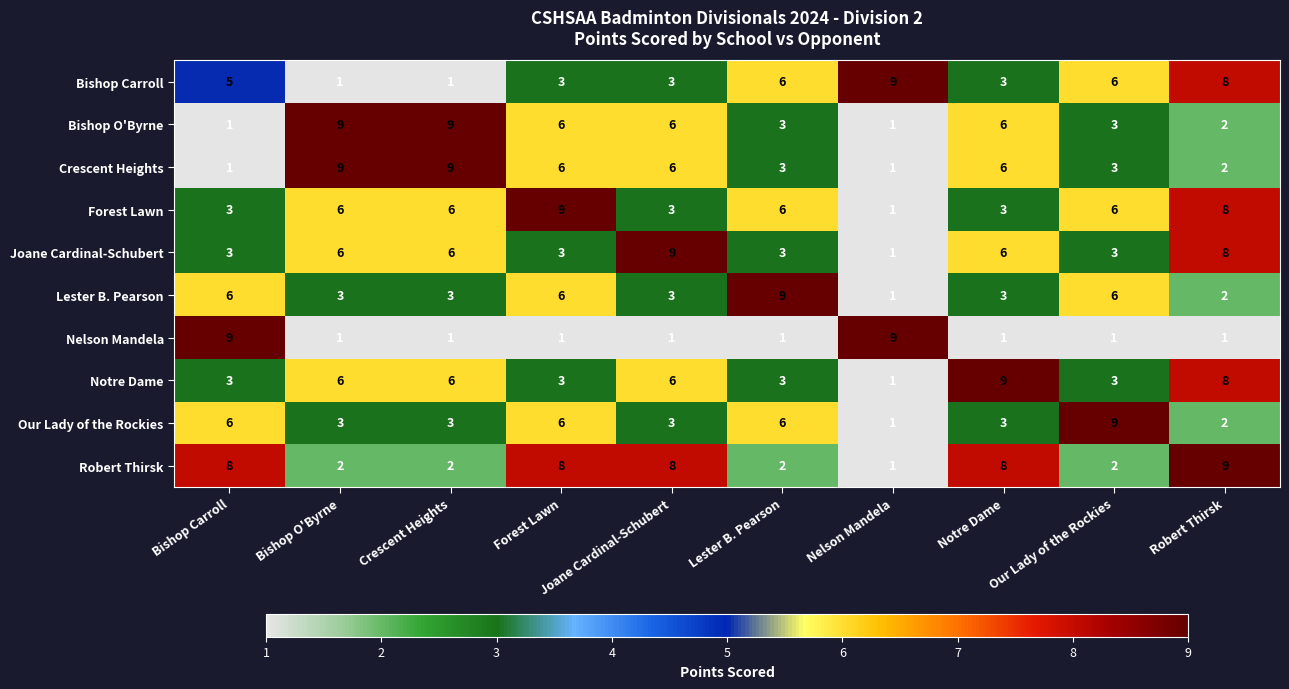

At which label does Bishop O'Byrne first exceed 6?

Bishop O'Byrne